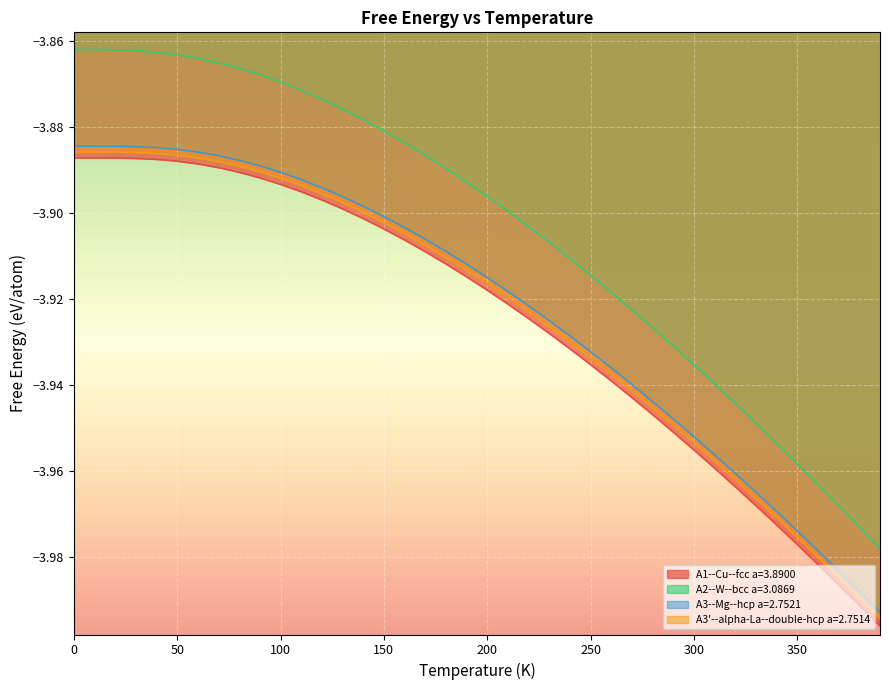

Which series has the largest total across all categories?

A2--W--bcc a=3.0869